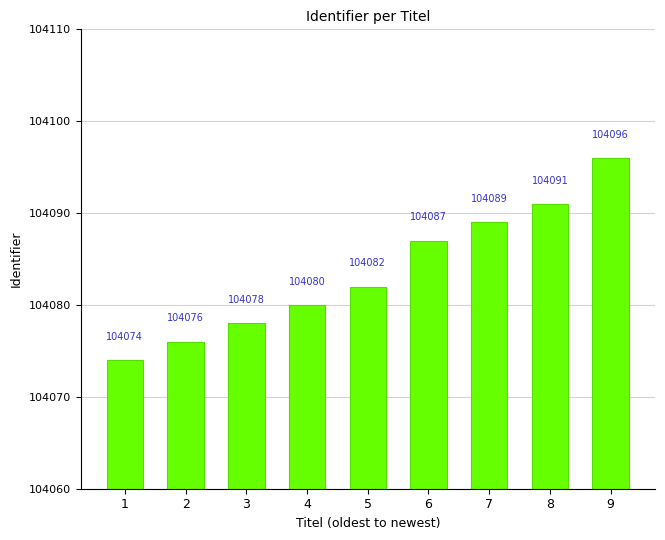

Reading left to right, extract all data points from this chart.

104074	104076	104078	104080	104082	104087	104089	104091	104096